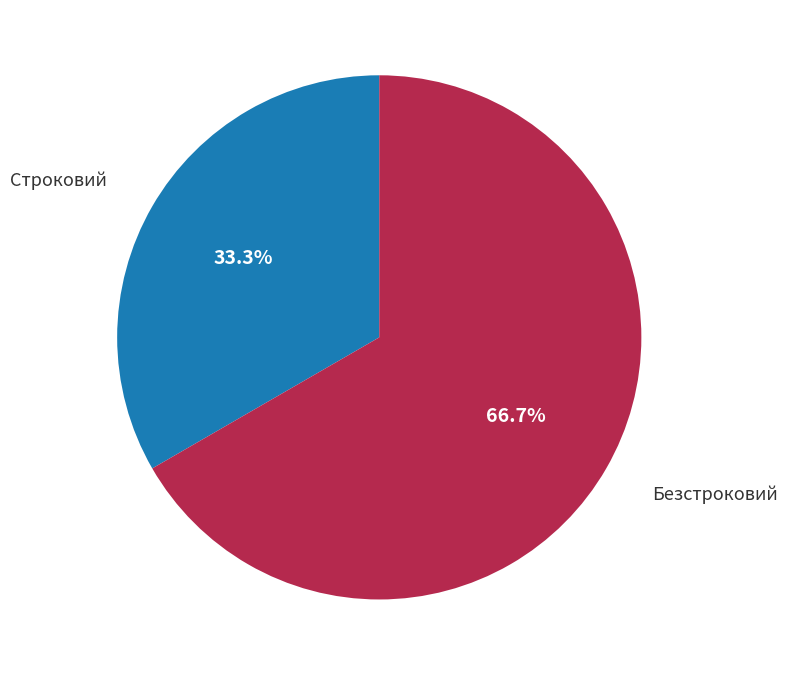

Is there any slice that represents more than half of the pie?

Yes